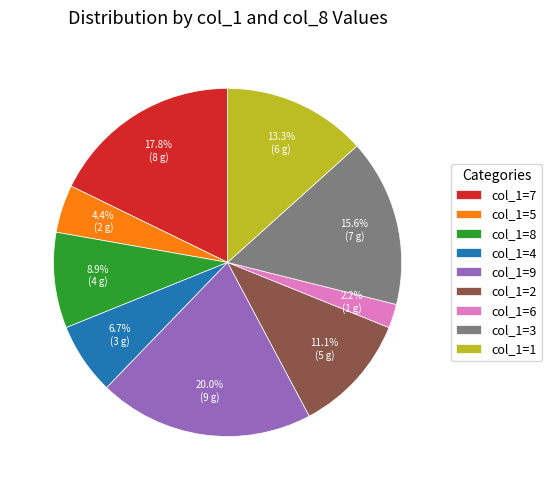

Rank the categories by value from lowest to highest.

col_1=6, col_1=5, col_1=4, col_1=8, col_1=2, col_1=1, col_1=3, col_1=7, col_1=9